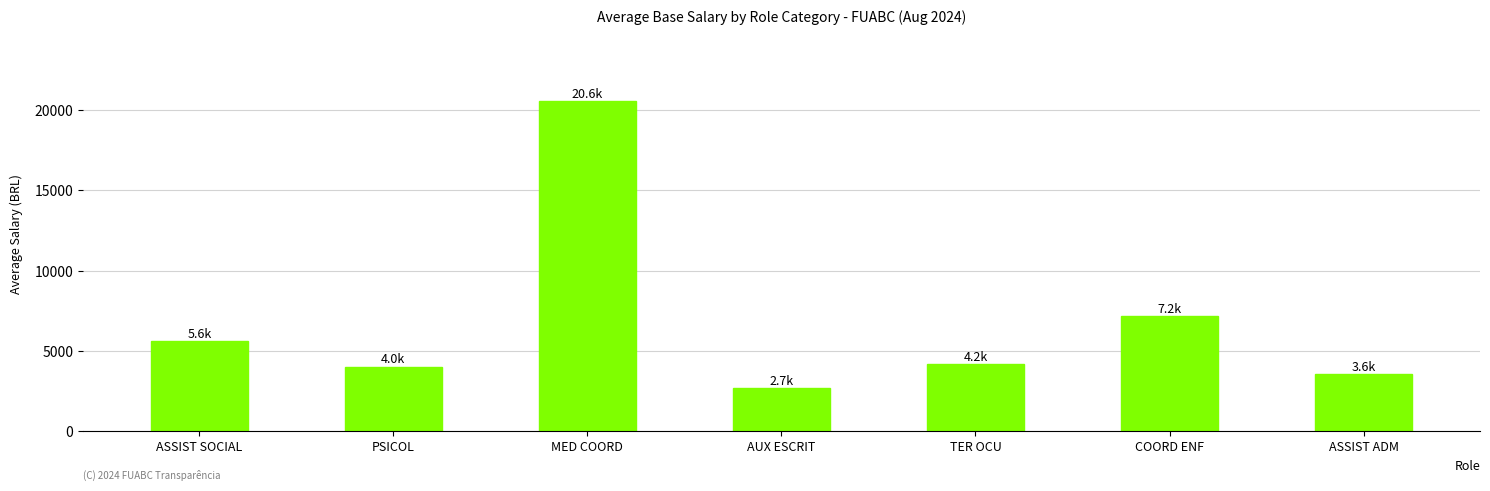

What is the change in value from MED COORD to TER OCU?

-16364.8